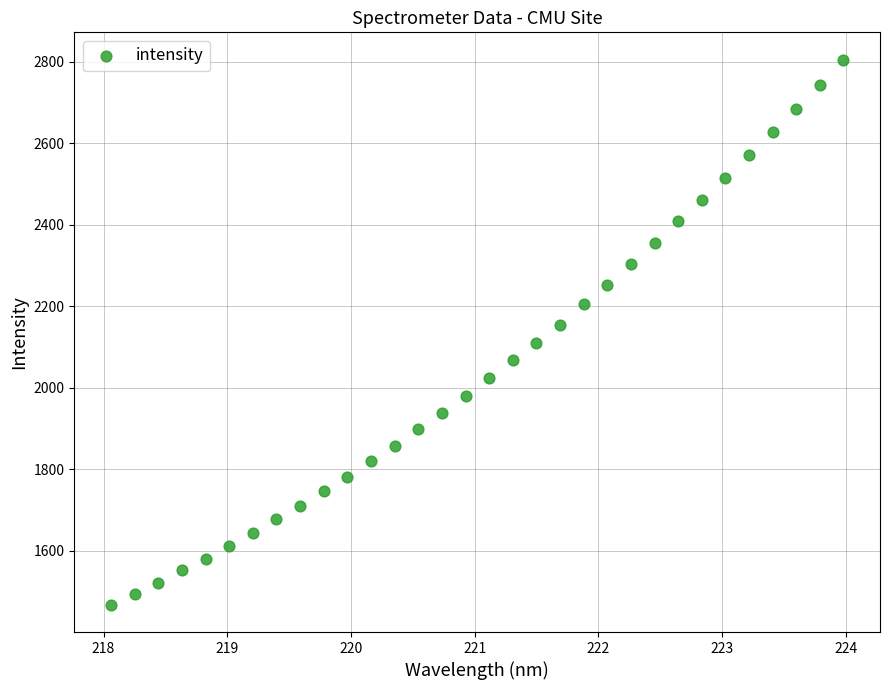

What is the range of Y values (max minus min)?

1337.9